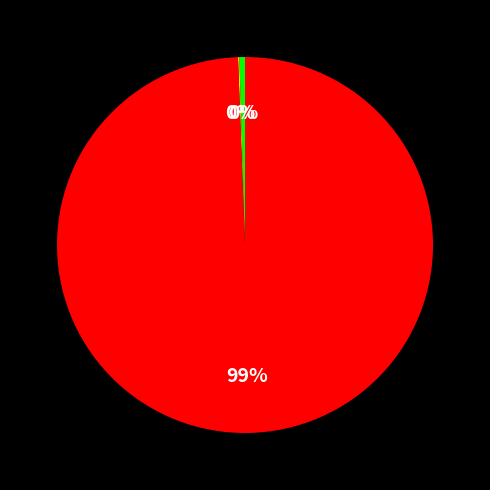

To the nearest percent, what is the average slice percentage?

33%